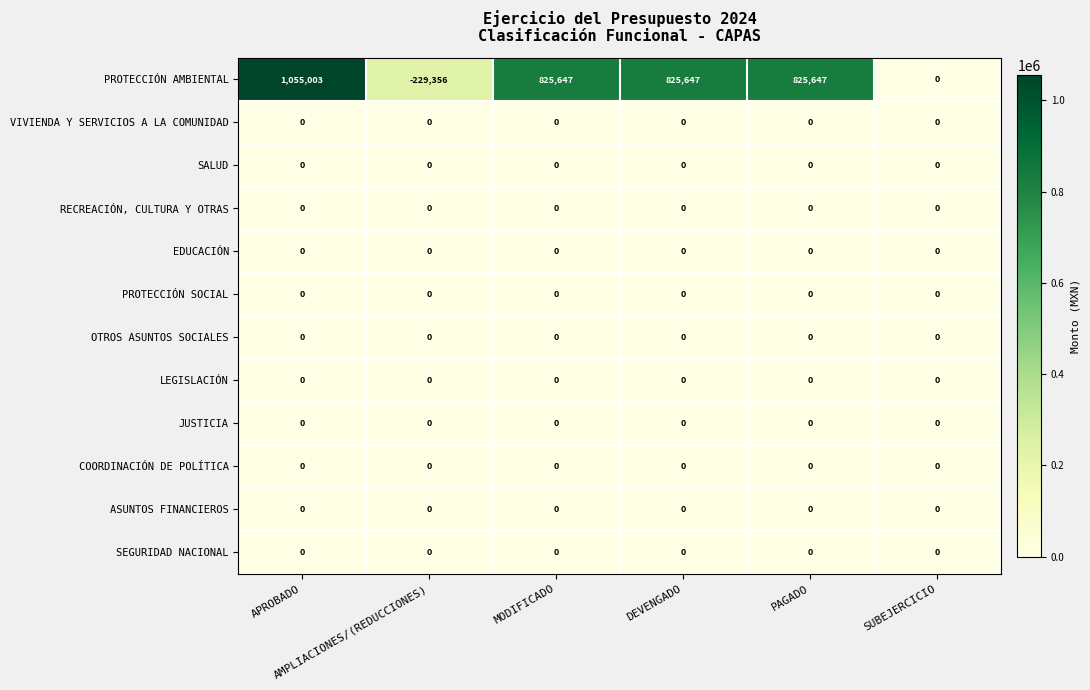

Which series has the largest total across all categories?

PROTECCIÓN AMBIENTAL